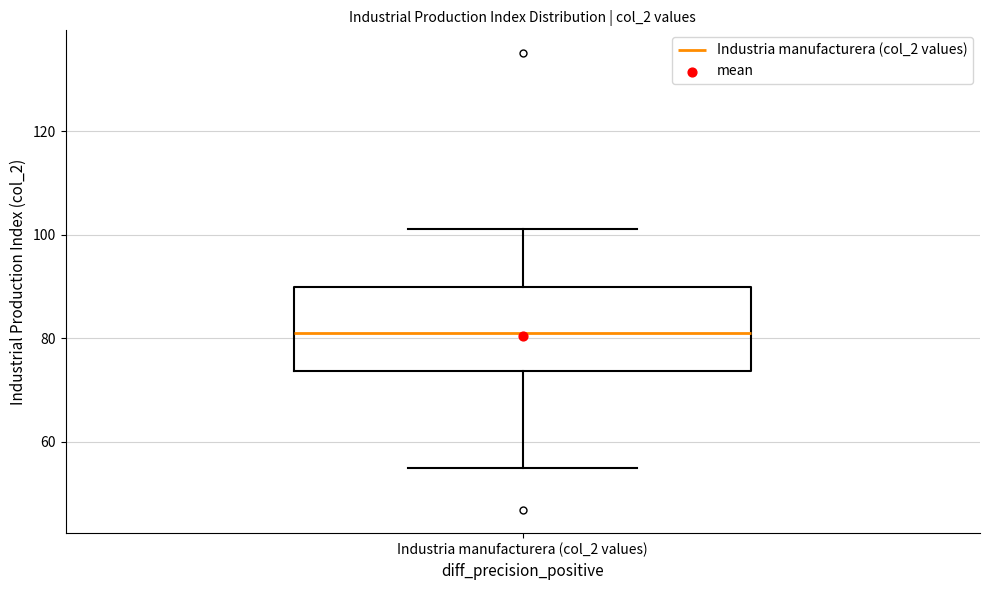

Read this box plot against the y-axis: the position of the median line, the range covered by the box, and the ends of both whiskers. The values are not printed on the chart, so give them approximately, as read against the axis.

median 82, box 74 to 90, whiskers 56 to 102